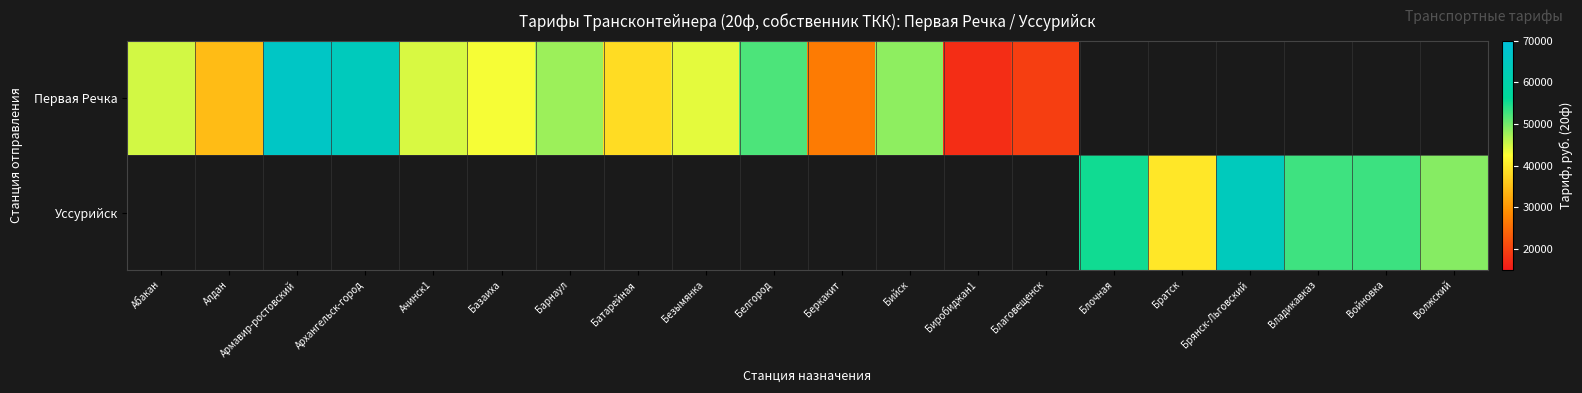

Reading left to right, extract all data points from this chart.

Первая Речка: Абакан=44893.1	Алдан=34471.3	Армавир-ростовский=65834.6	Архангельск-город=63792.0	Ачинск1=44601.6	Базаиха=42989.8	Барнаул=47833.7	Батарейная=38387.8	Безымянка=43903.1	Белгород=52107.6	Беркакит=26732.9	Бийск=48604.2	Биробиджан1=17381.4	Благовещенск=19411.0	Блочная=0.0	Братск=0.0	Брянск-Льговский=0.0	Владикавказ=0.0	Войновка=0.0	Волжский=0.0
Уссурийск: Абакан=0.0	Алдан=0.0	Армавир-ростовский=0.0	Архангельск-город=0.0	Ачинск1=0.0	Базаиха=0.0	Барнаул=0.0	Батарейная=0.0	Безымянка=0.0	Белгород=0.0	Беркакит=0.0	Бийск=0.0	Биробиджан1=0.0	Благовещенск=0.0	Блочная=55305.4	Братск=39665.7	Брянск-Льговский=63792.0	Владикавказ=52851.0	Войновка=52976.1	Волжский=48960.6